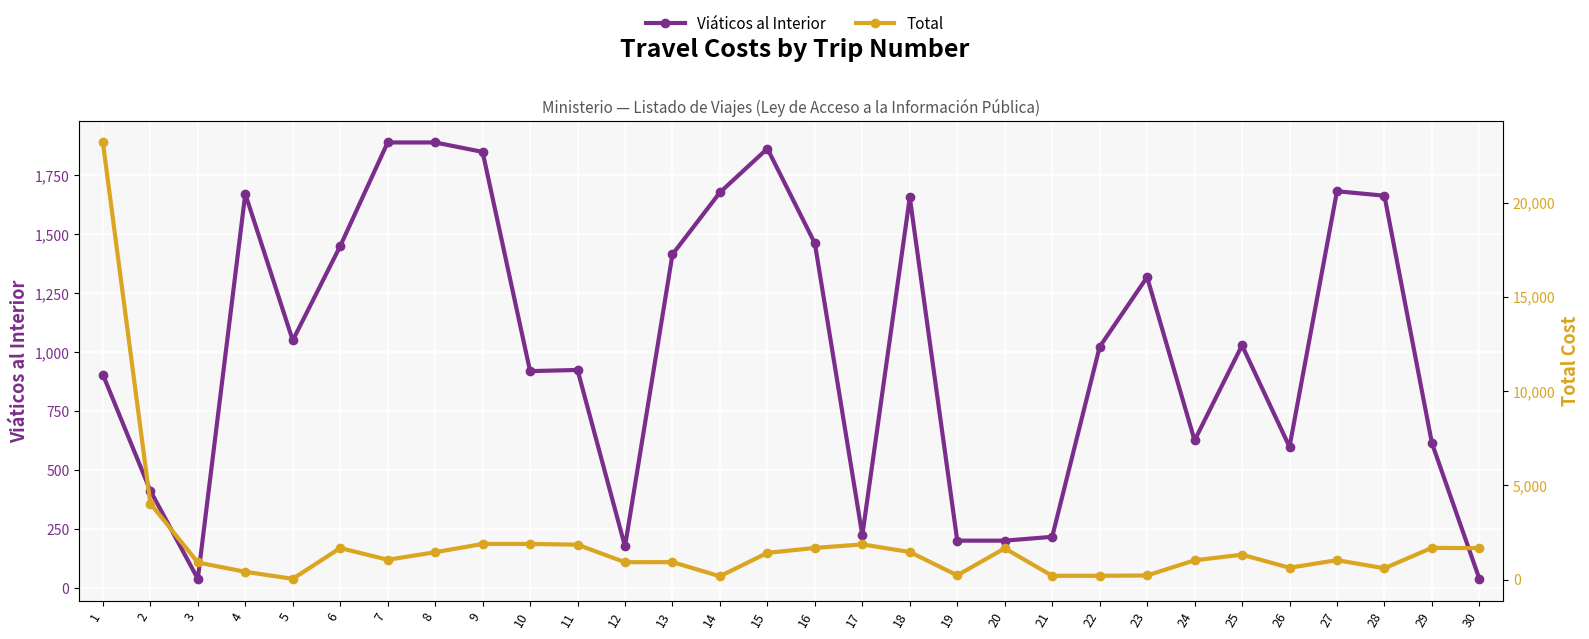

How many interior local valleys does the Viáticos al Interior series have?

7